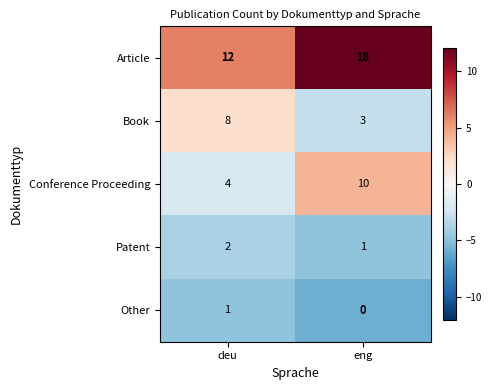

What is the sum of all Article values?

30